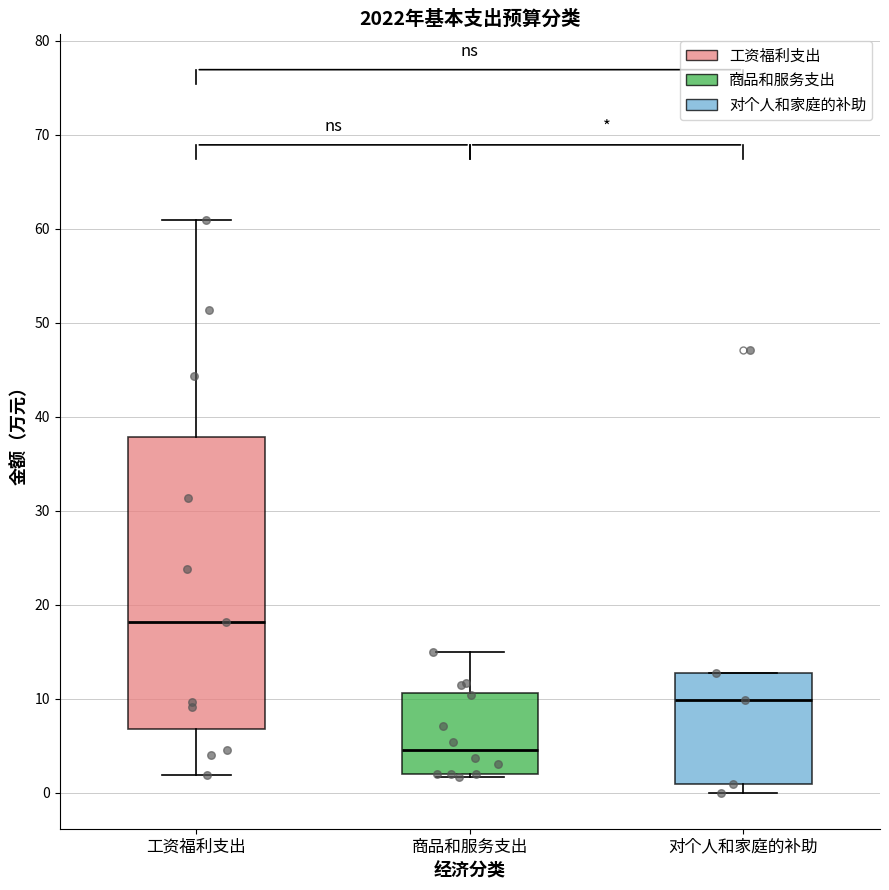

Which box has the lowest median line?

商品和服务支出